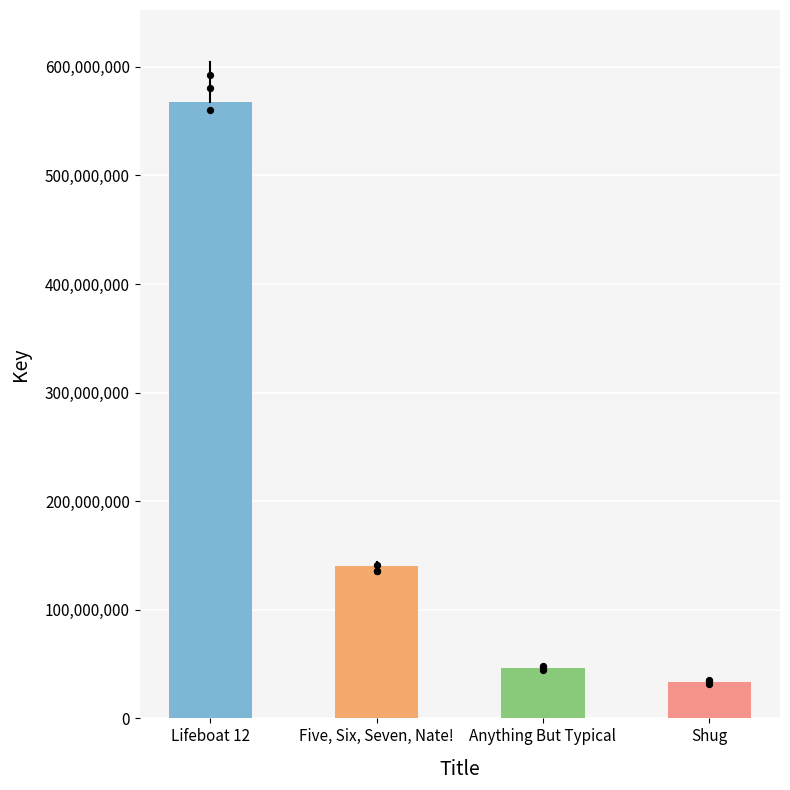

What is the change in value from Five, Six, Seven, Nate! to Shug?

-106700375